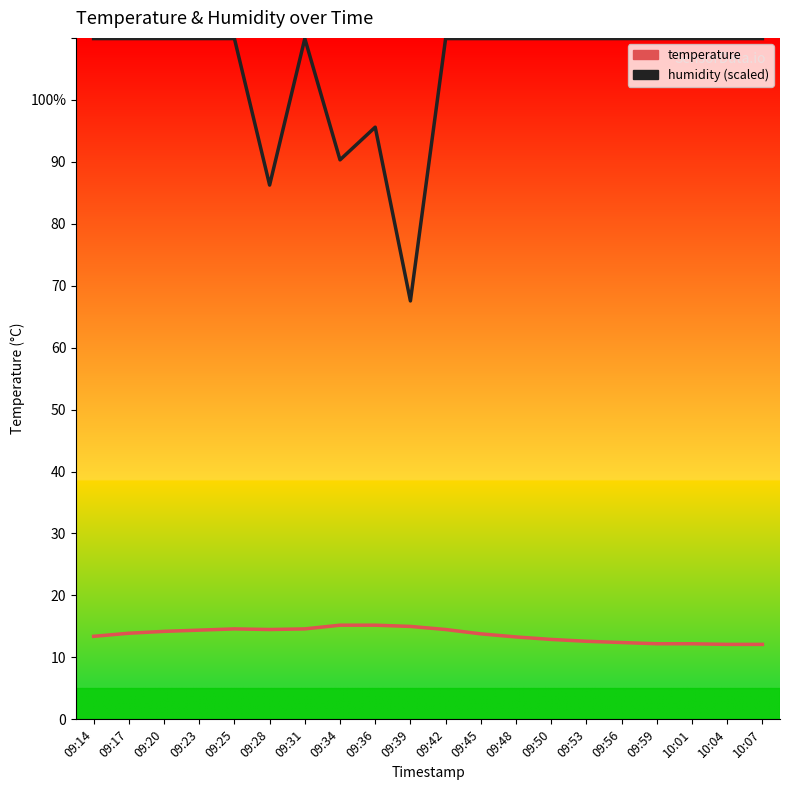

Is it true that temperature equals 4.0 at 09:48?

False